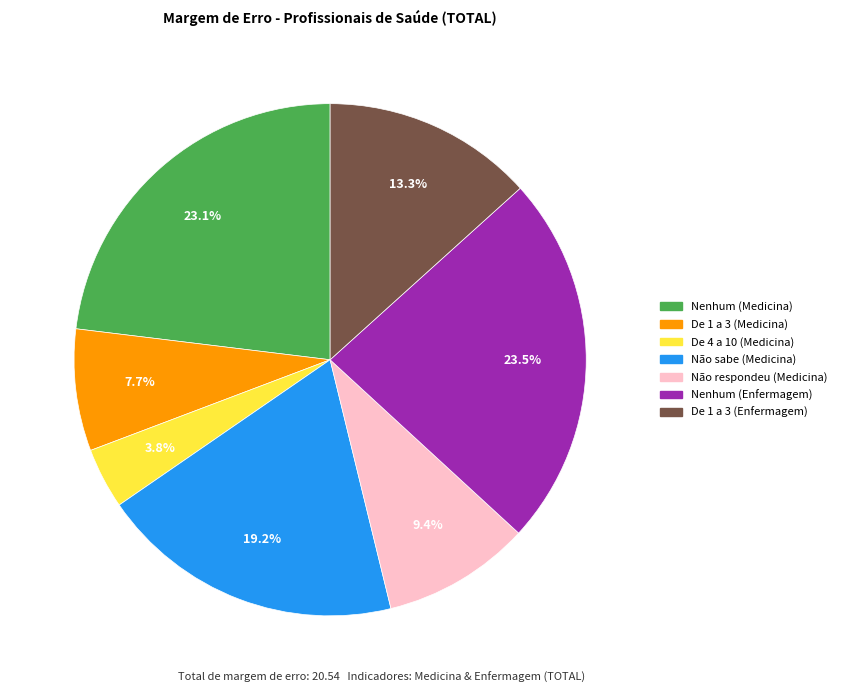

True or false: De 1 a 3 (Enfermagem) accounts for 13% of the total.

True